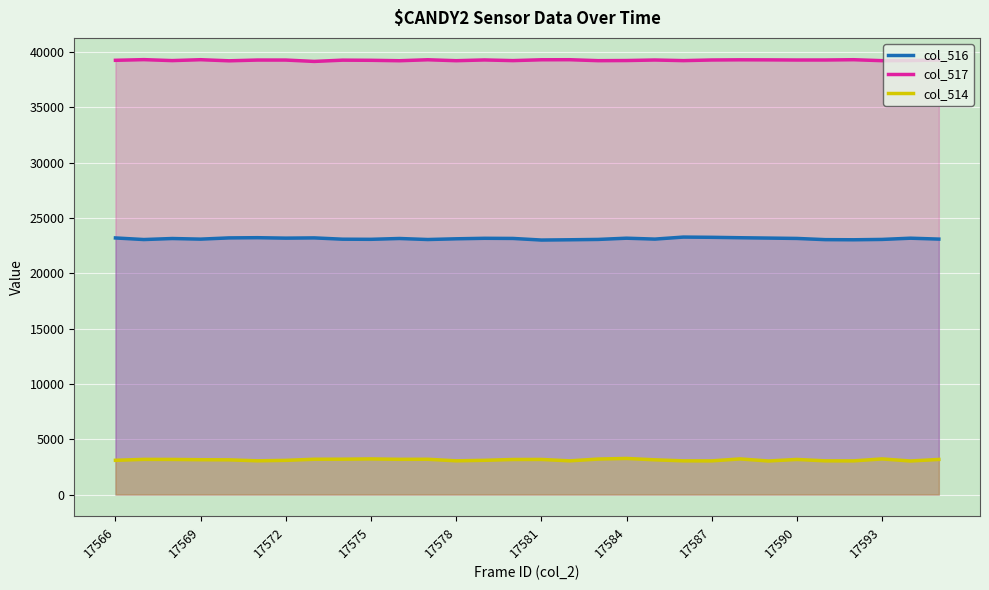

What are all the series names shown in the legend?

col_516, col_517, col_514